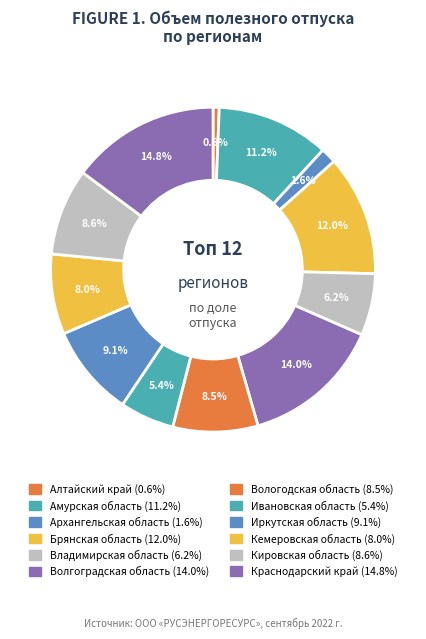

Is there any slice that represents more than half of the pie?

No